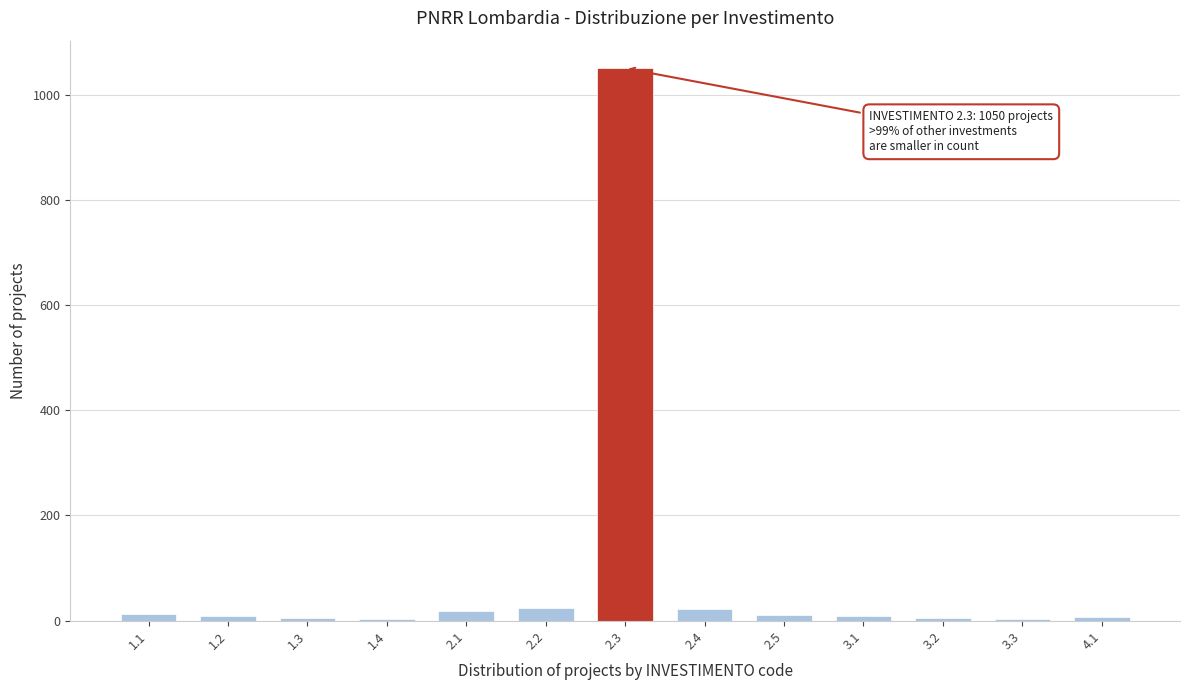

What is the greatest value displayed?

1050